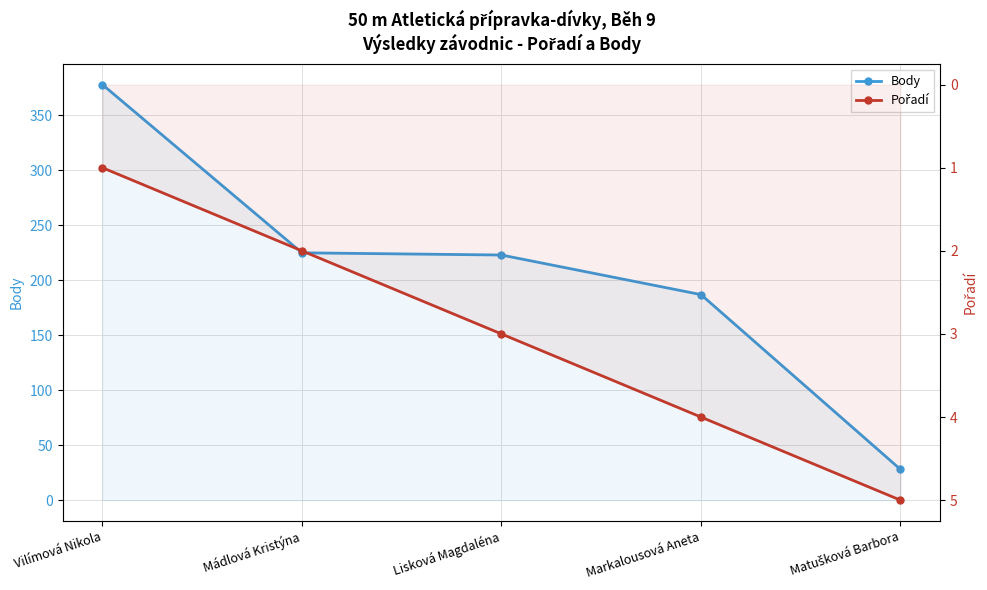

What is the smallest value displayed?

1